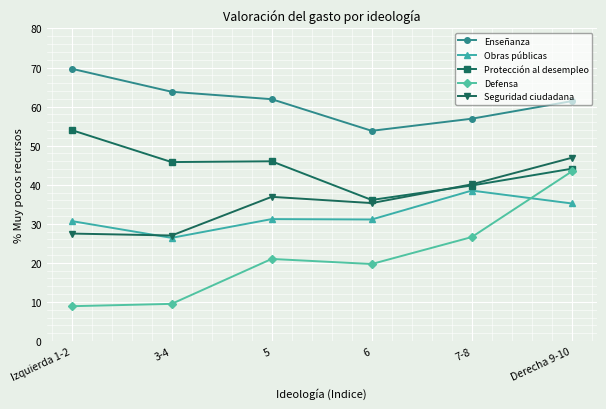

Read the Defensa value at 6.

19.7